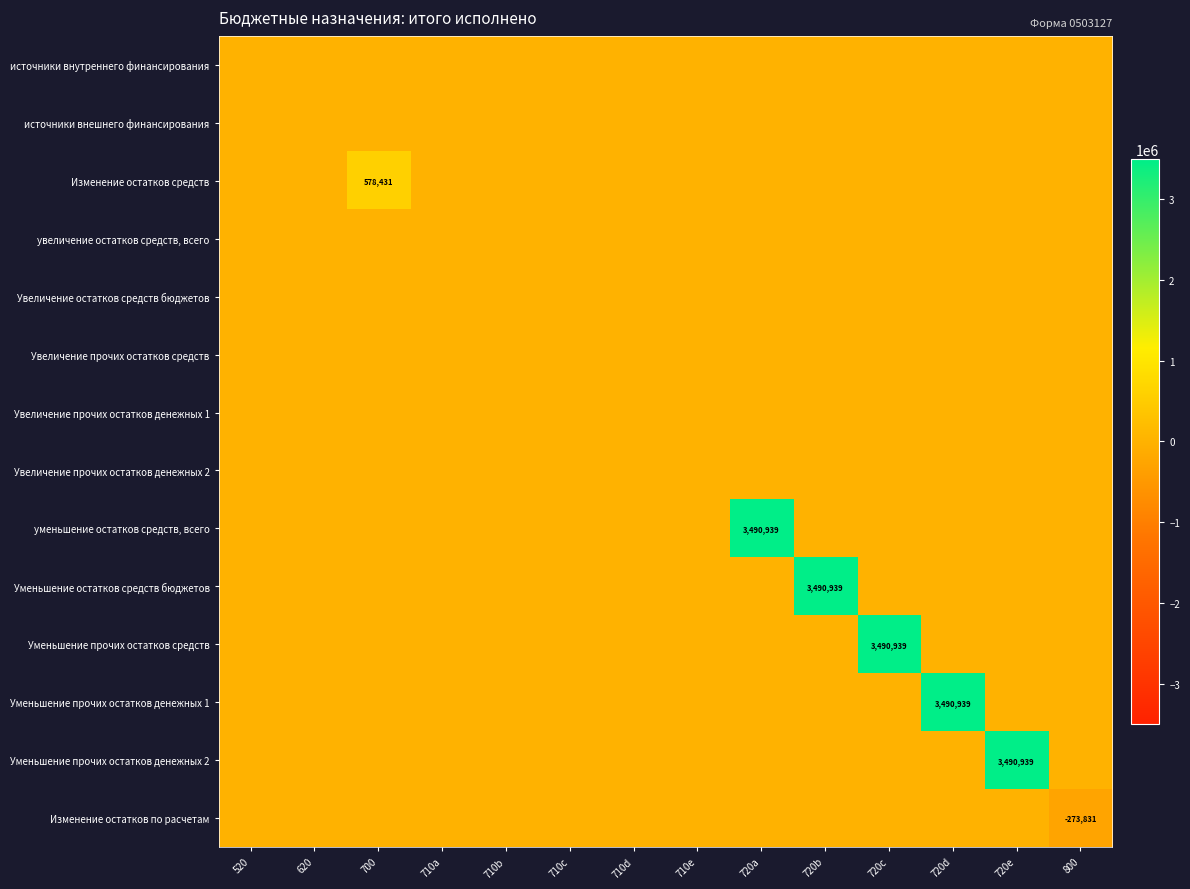

Between 800 and 720b, which is larger?

800